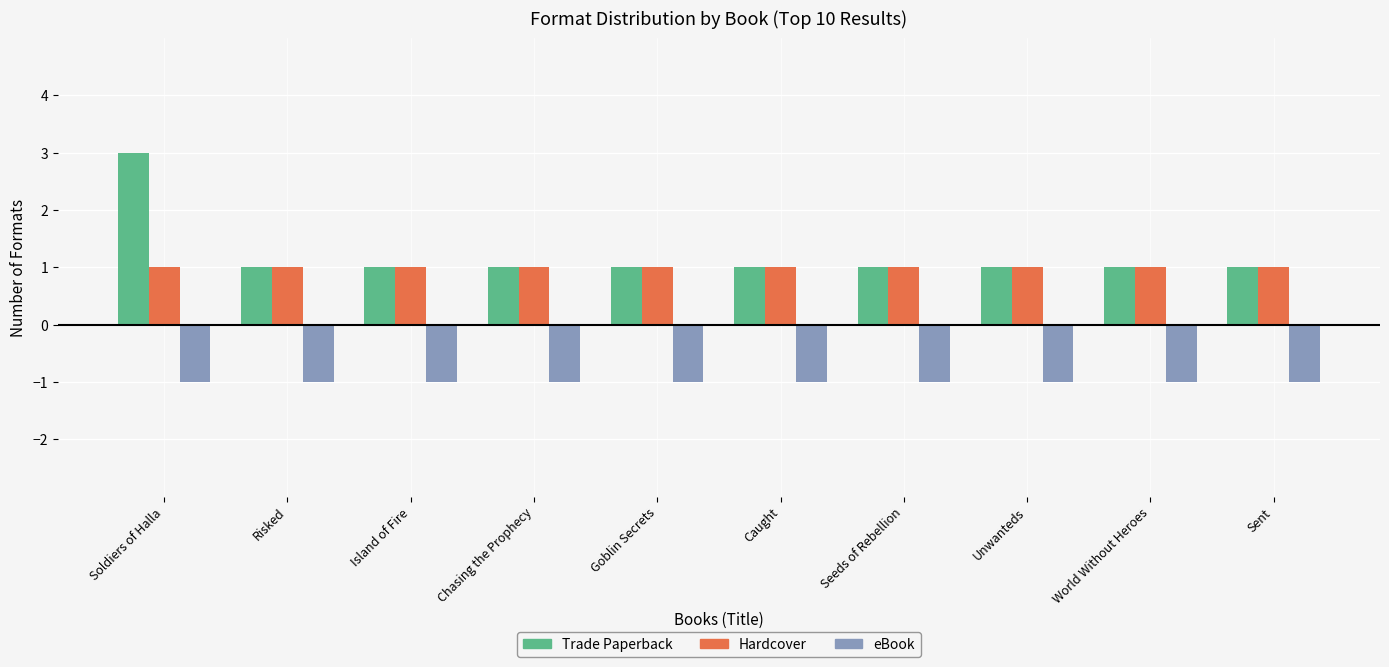

Reading left to right, extract all data points from this chart.

Trade Paperback: 3	1	1	1	1	1	1	1	1	1
Hardcover: 1	1	1	1	1	1	1	1	1	1
eBook: -1	-1	-1	-1	-1	-1	-1	-1	-1	-1